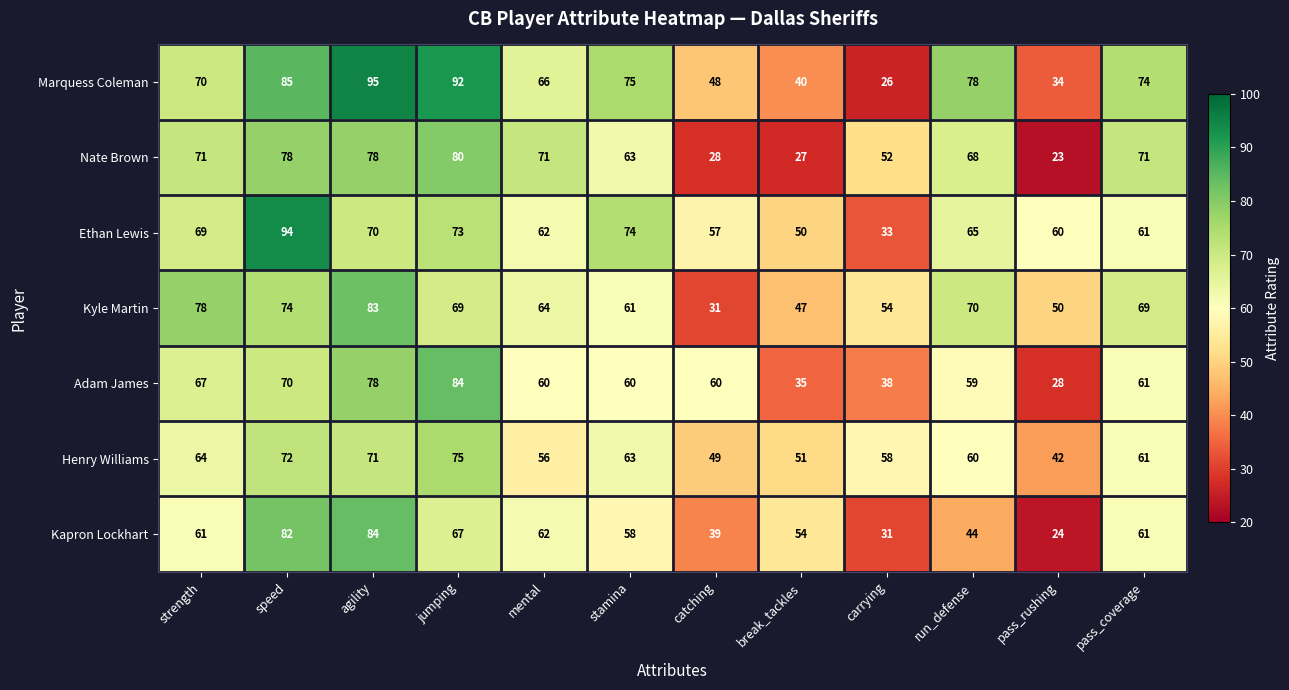

What is the total value across all series at pass_coverage?

458